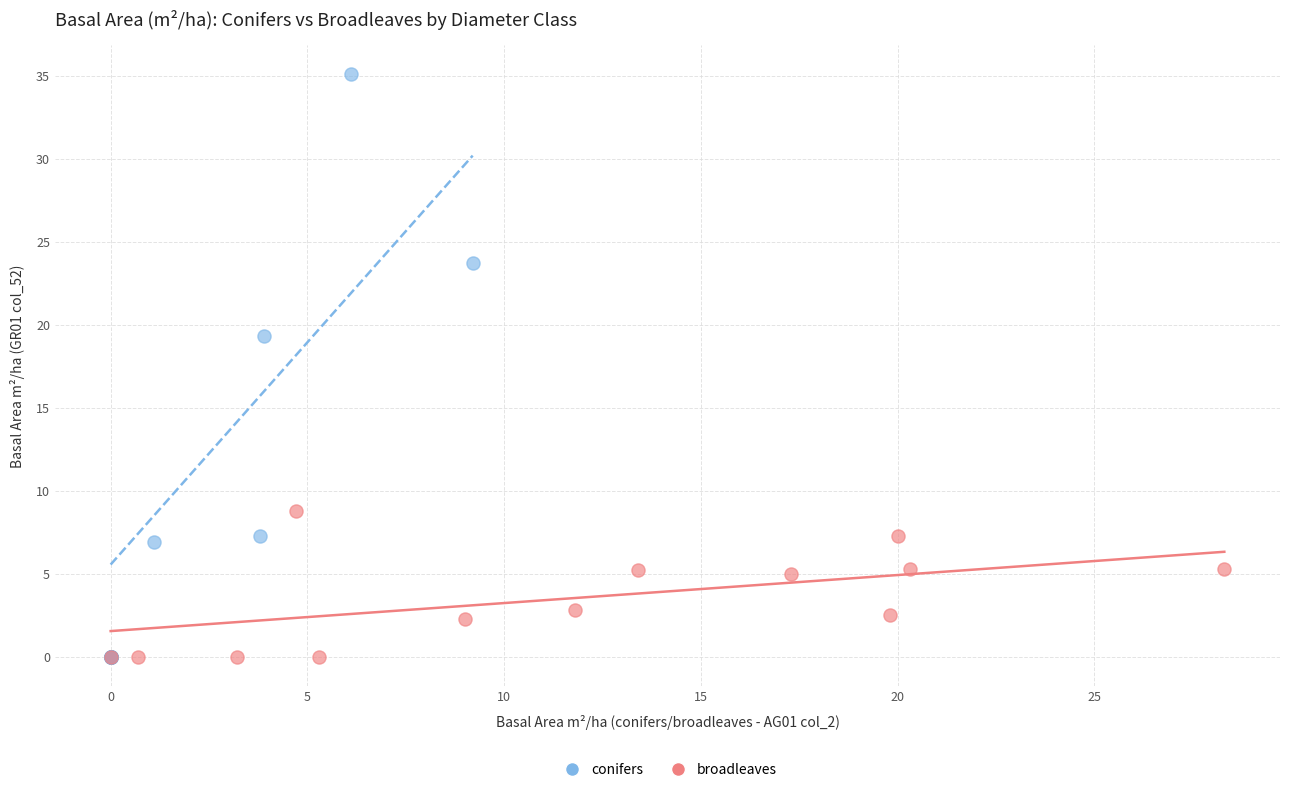

What are all the series names shown in the legend?

conifers, broadleaves